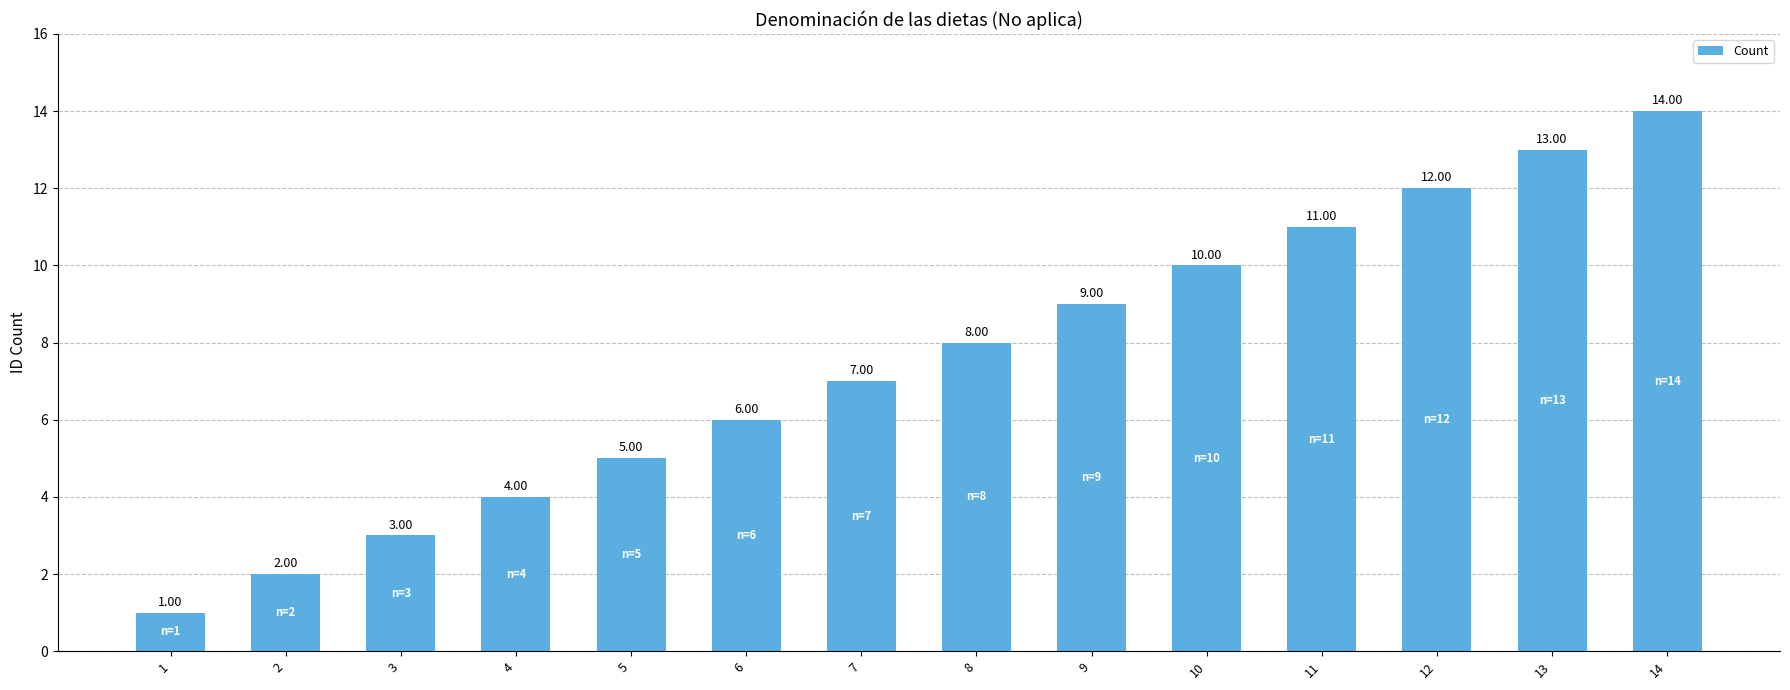

What is the change in value from 8 to 14?

+6